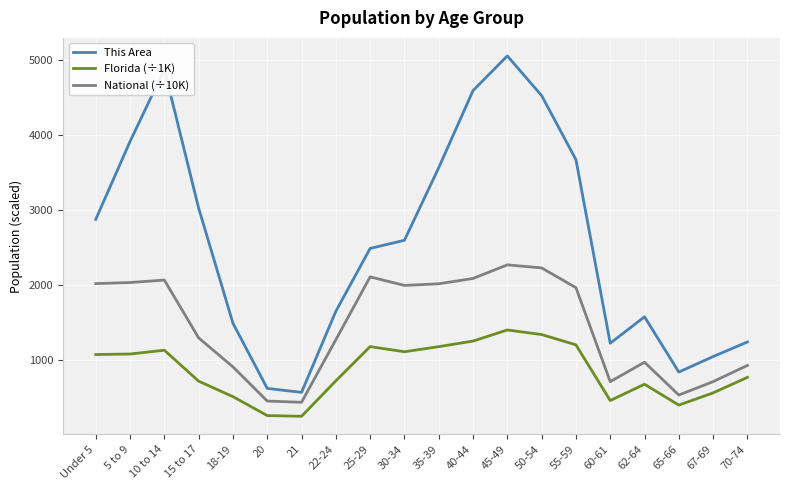

What is the difference between the maximum and minimum values in the Florida (÷1K) series?

1152.6